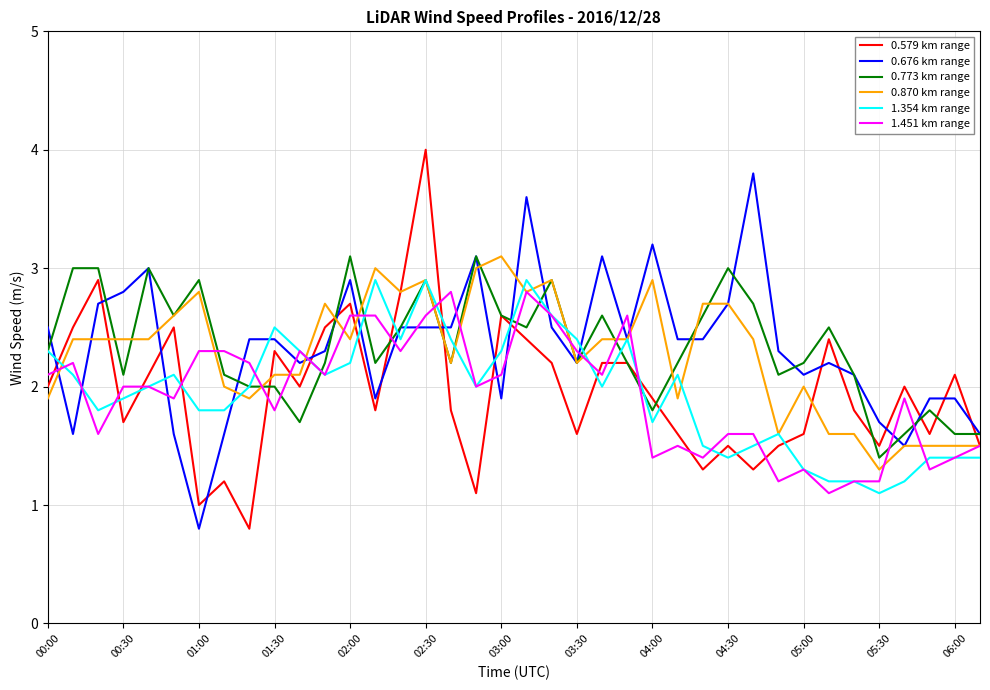

What is the greatest value displayed?

4.0